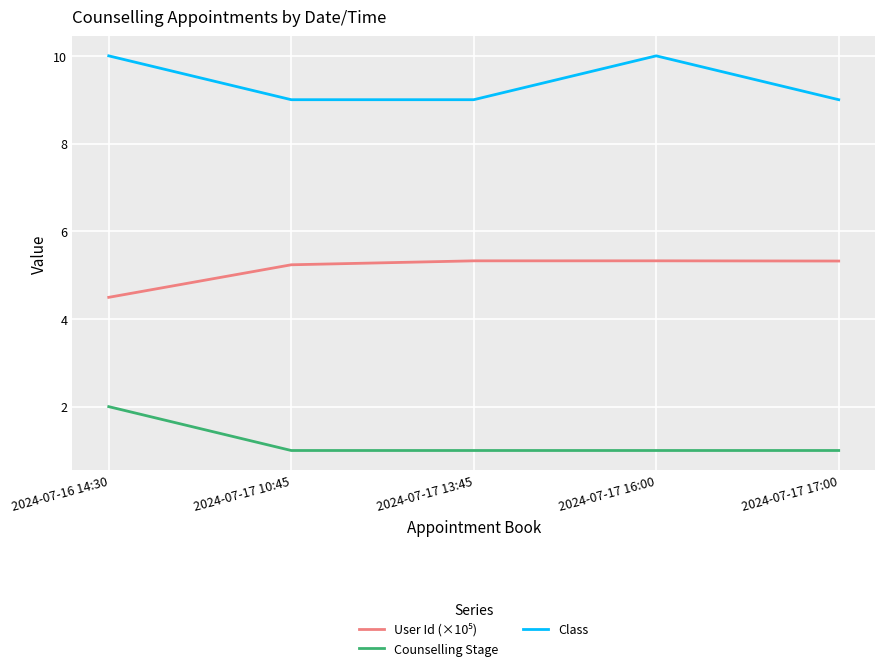

At which label does Counselling Stage reach its peak?

2024-07-16 14:30